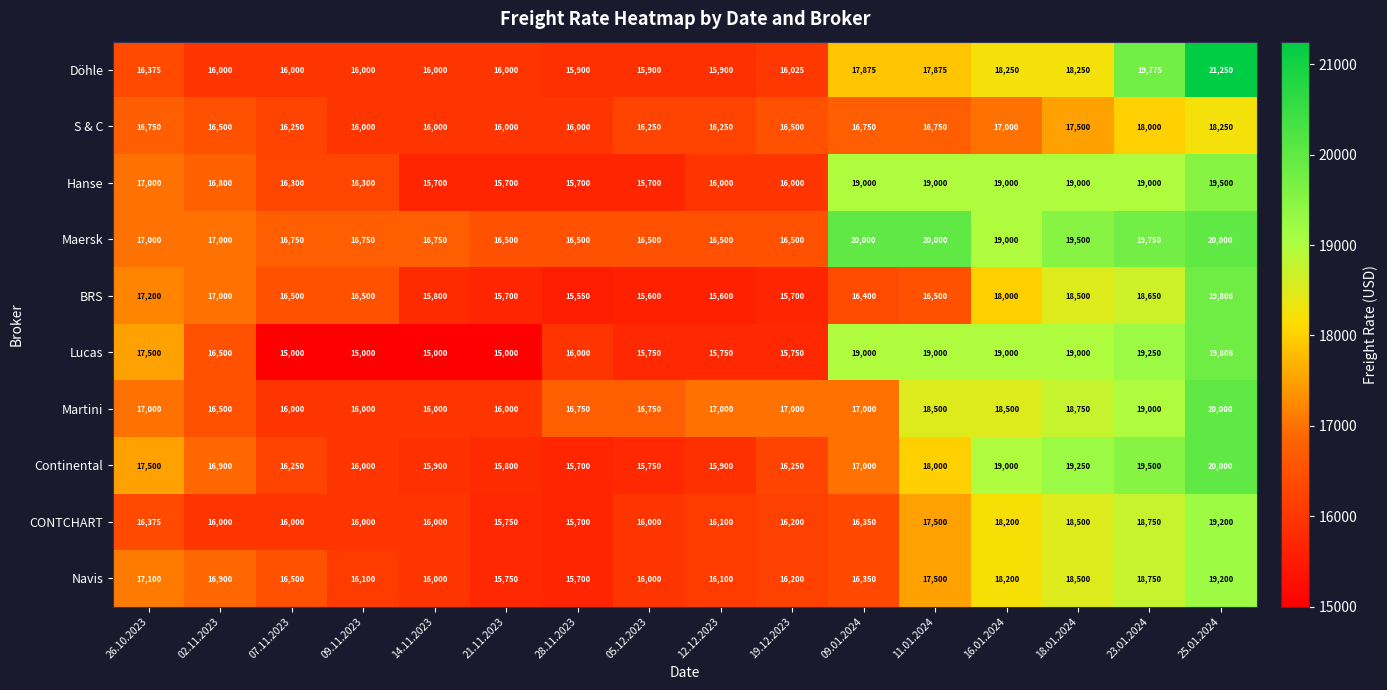

What is the sum of the Hanse values at 07.11.2023 and 09.01.2024?

35300